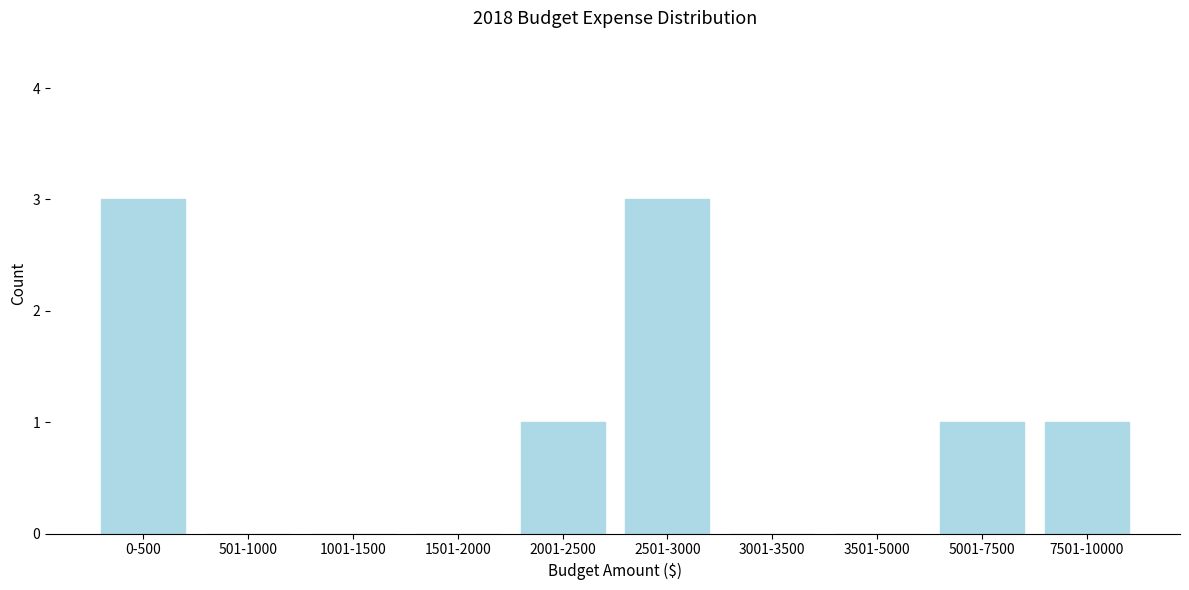

Reading left to right, transcribe all the data shown in this chart.

0-500=3	501-1000=0	1001-1500=0	1501-2000=0	2001-2500=1	2501-3000=3	3001-3500=0	3501-5000=0	5001-7500=1	7501-10000=1